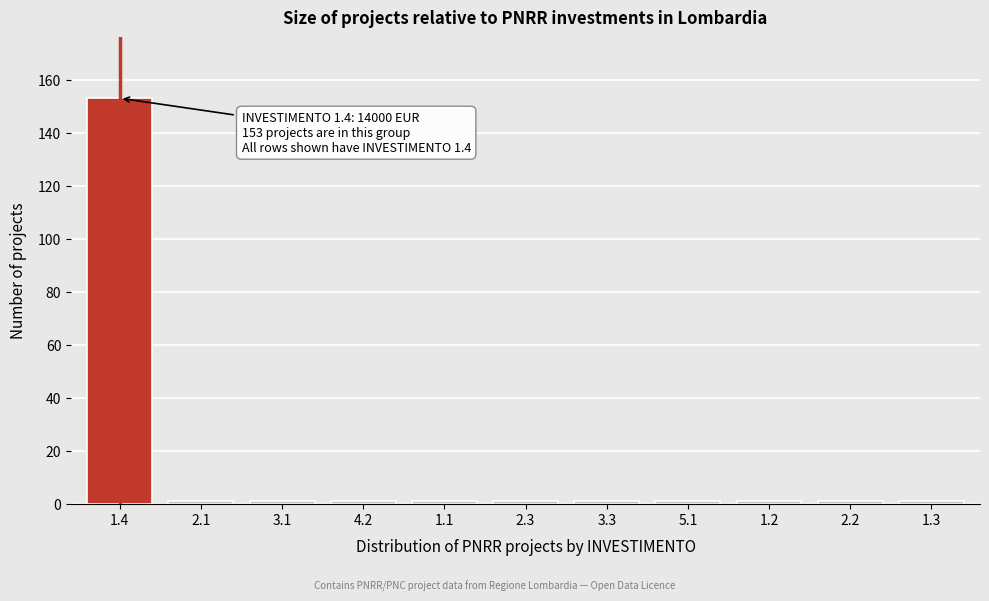

Reading left to right, transcribe all the data shown in this chart.

1.4=153	2.1=1	3.1=1	4.2=1	1.1=1	2.3=1	3.3=1	5.1=1	1.2=1	2.2=1	1.3=1